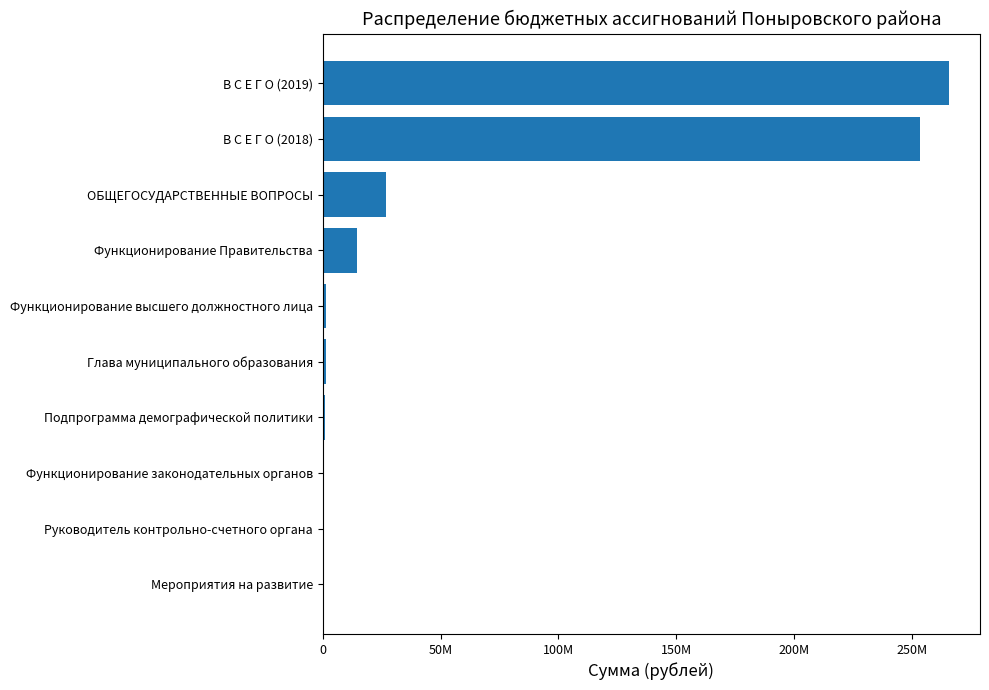

Are the bars horizontal?

Yes